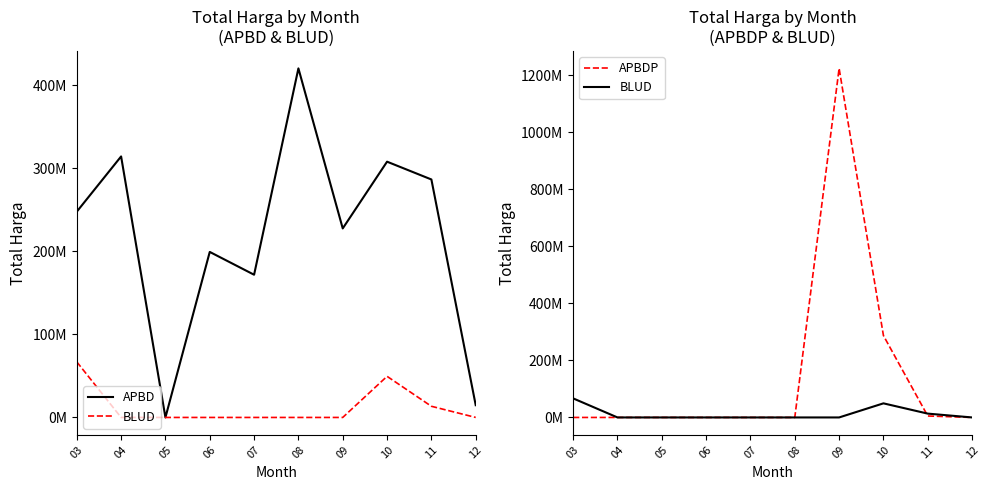

True or false: APBD and BLUD intersect in this chart.

False